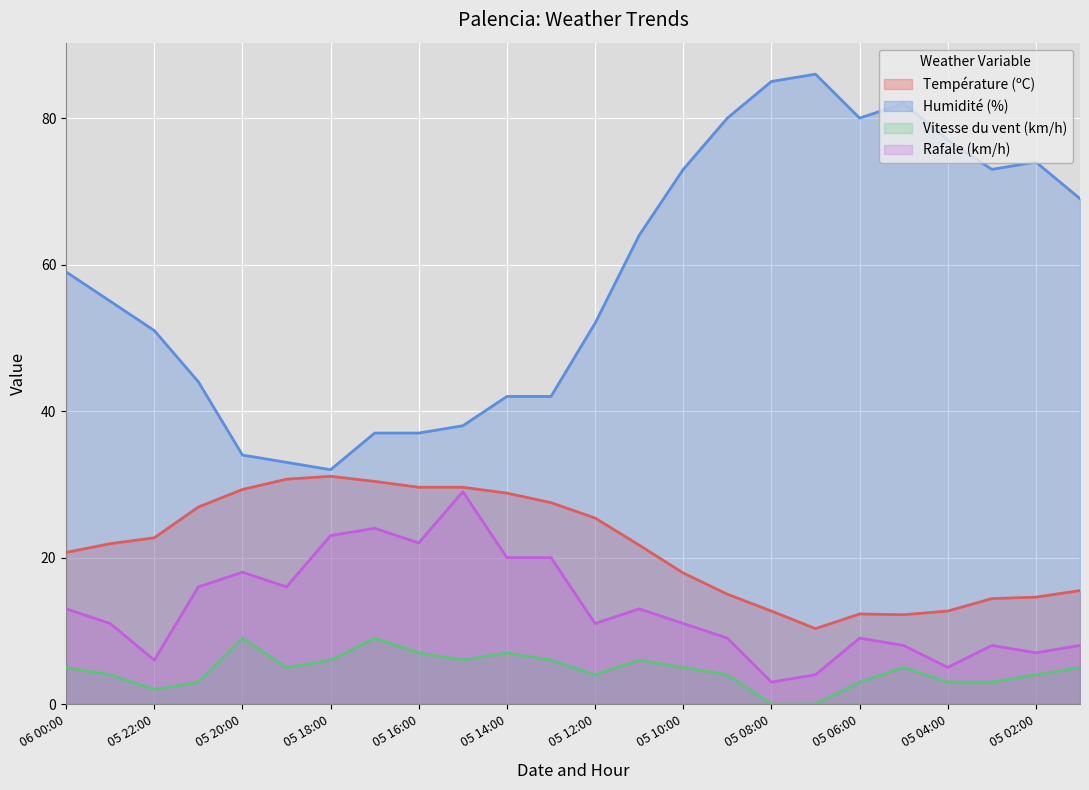

What is the label of the 23rd point from the right?

05 23:00